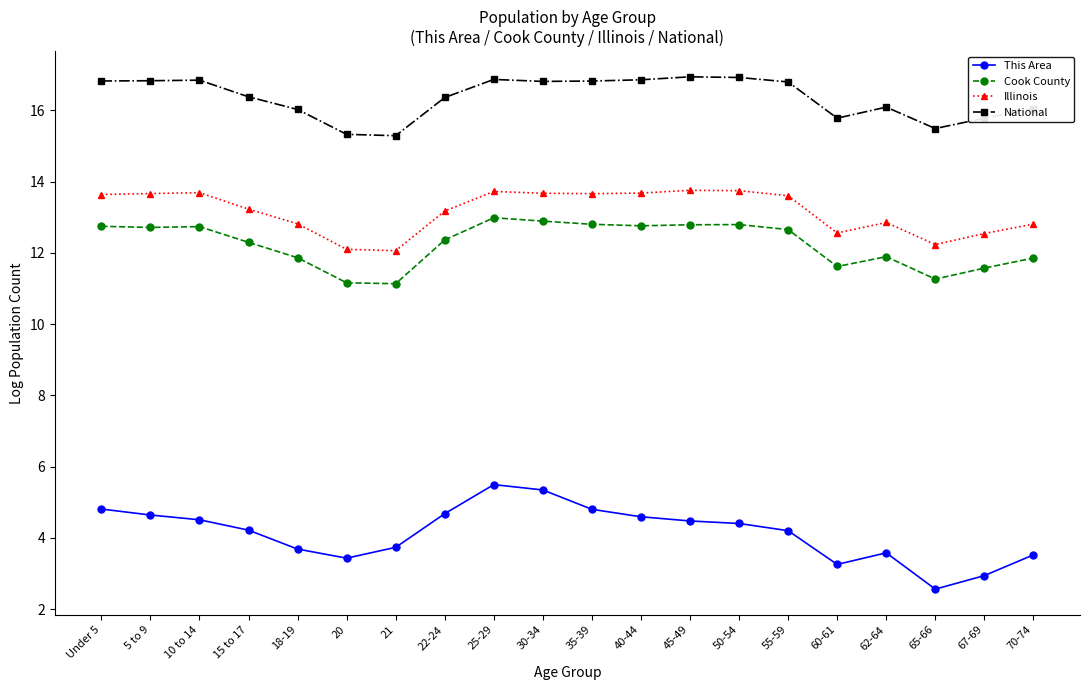

At which label does This Area first exceed 4?

Under 5